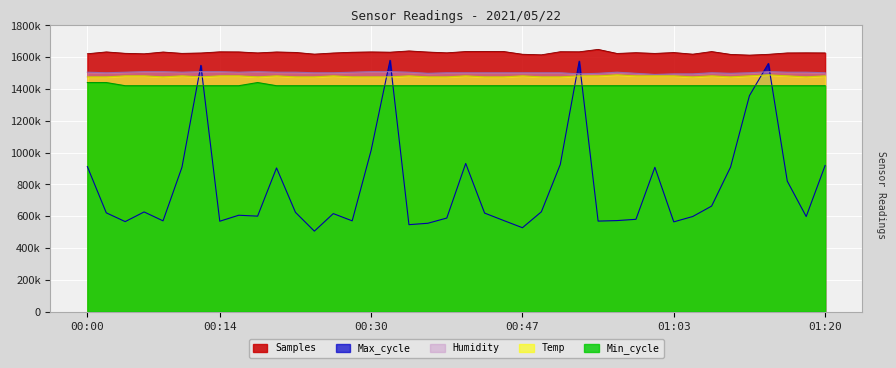

At how many categories does at least one series exceed 563388?

40